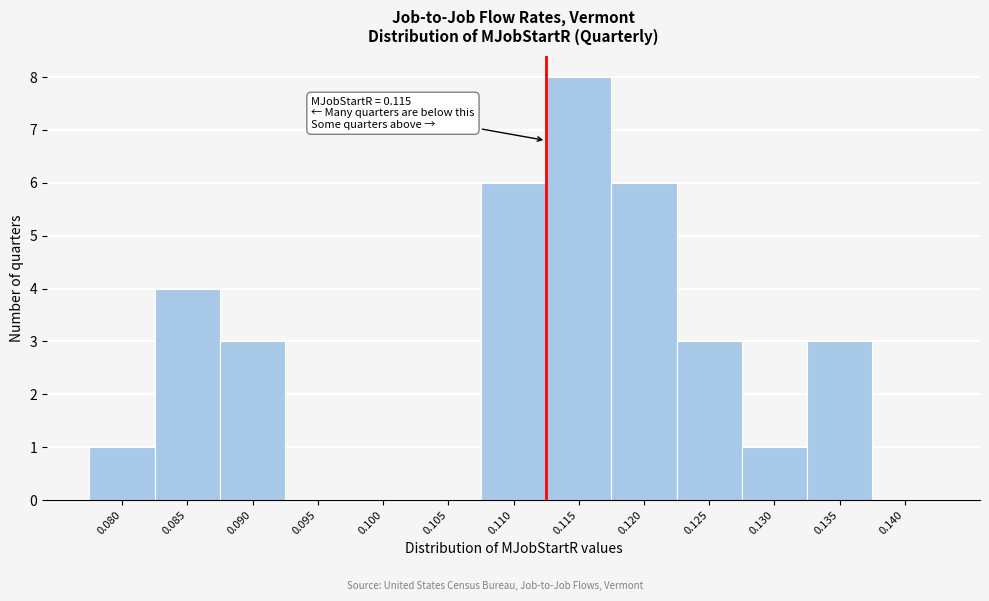

Reading left to right, what are all the values shown in this chart?

0.080=1	0.085=4	0.090=3	0.095=0	0.100=0	0.105=0	0.110=6	0.115=8	0.120=6	0.125=3	0.130=1	0.135=3	0.140=0